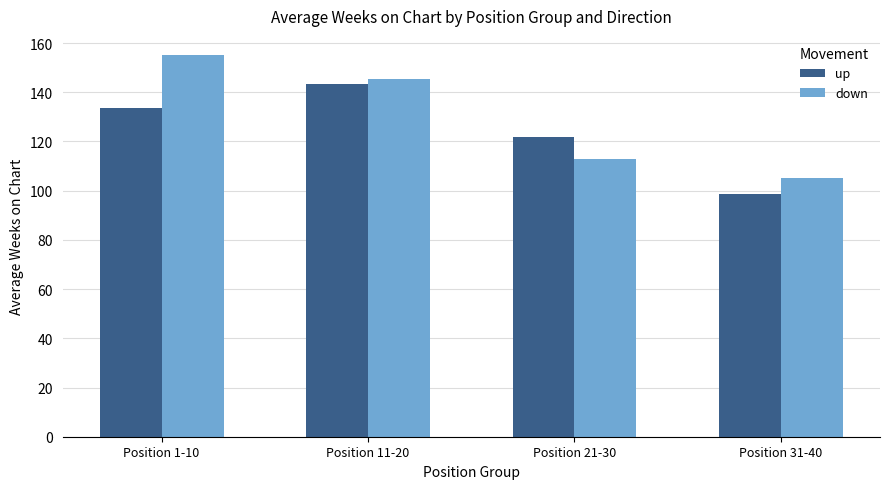

What is the label of the 2nd bar from the right?

Position 21-30